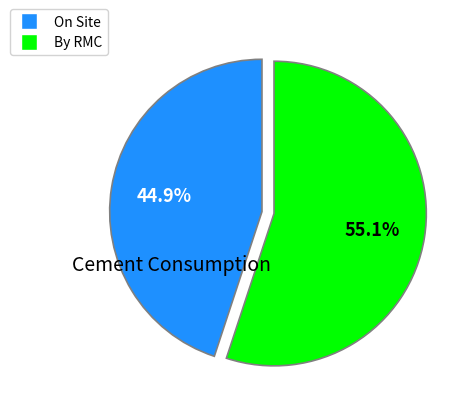

Is there any slice that represents more than half of the pie?

Yes